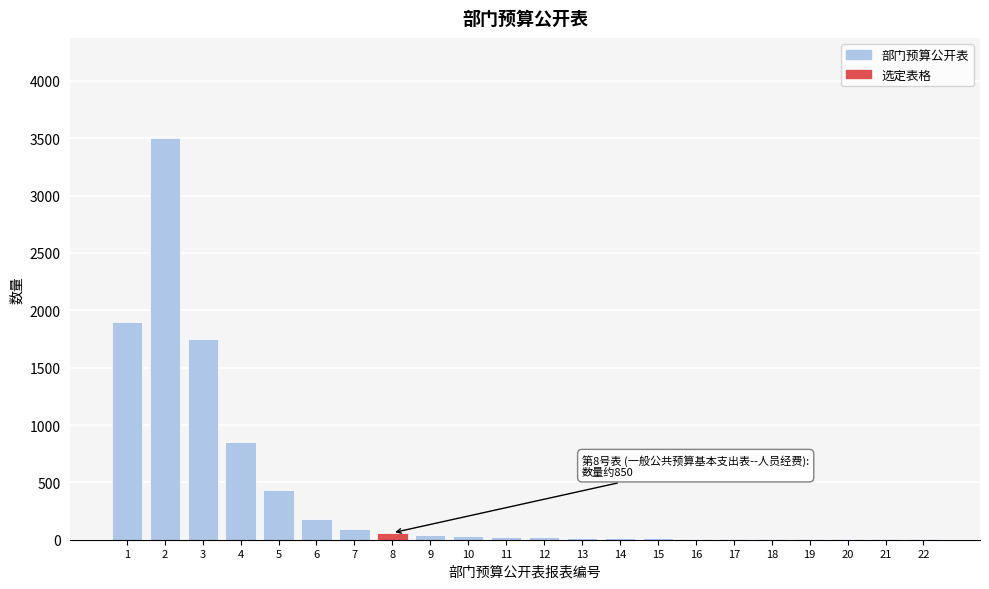

What is the maximum value shown in the chart?

3500